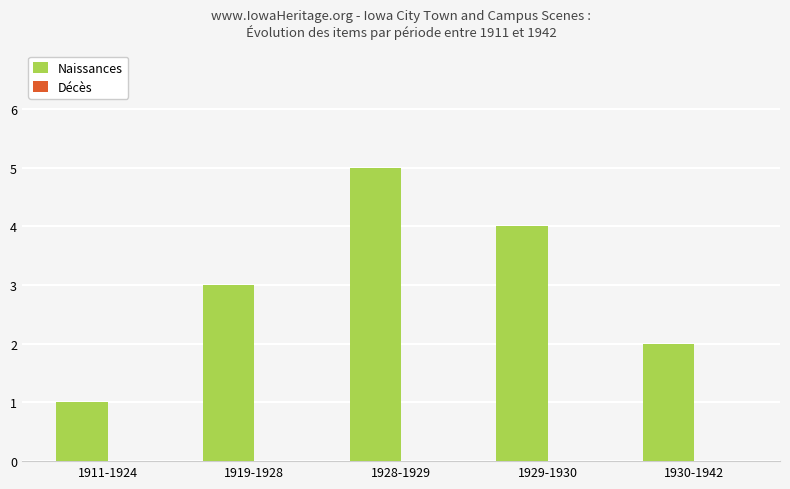

Read the value at 1919-1928.

3